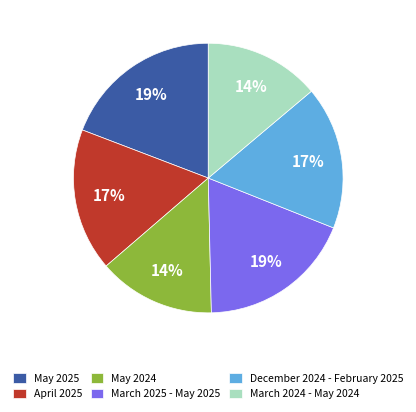

Does December 2024 - February 2025 account for over 50% of the chart?

No